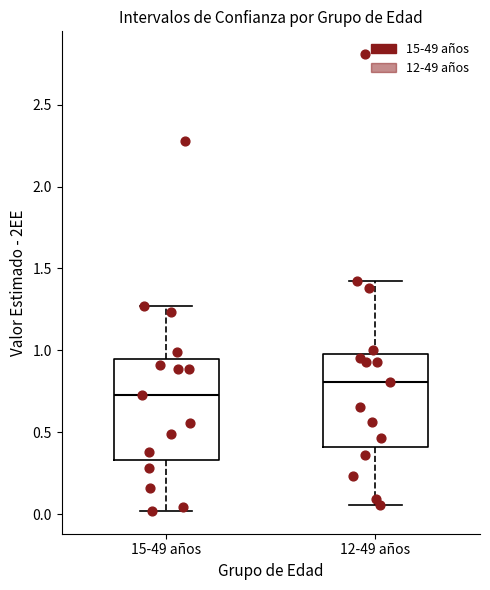

Which box has the lowest median line?

15-49 años